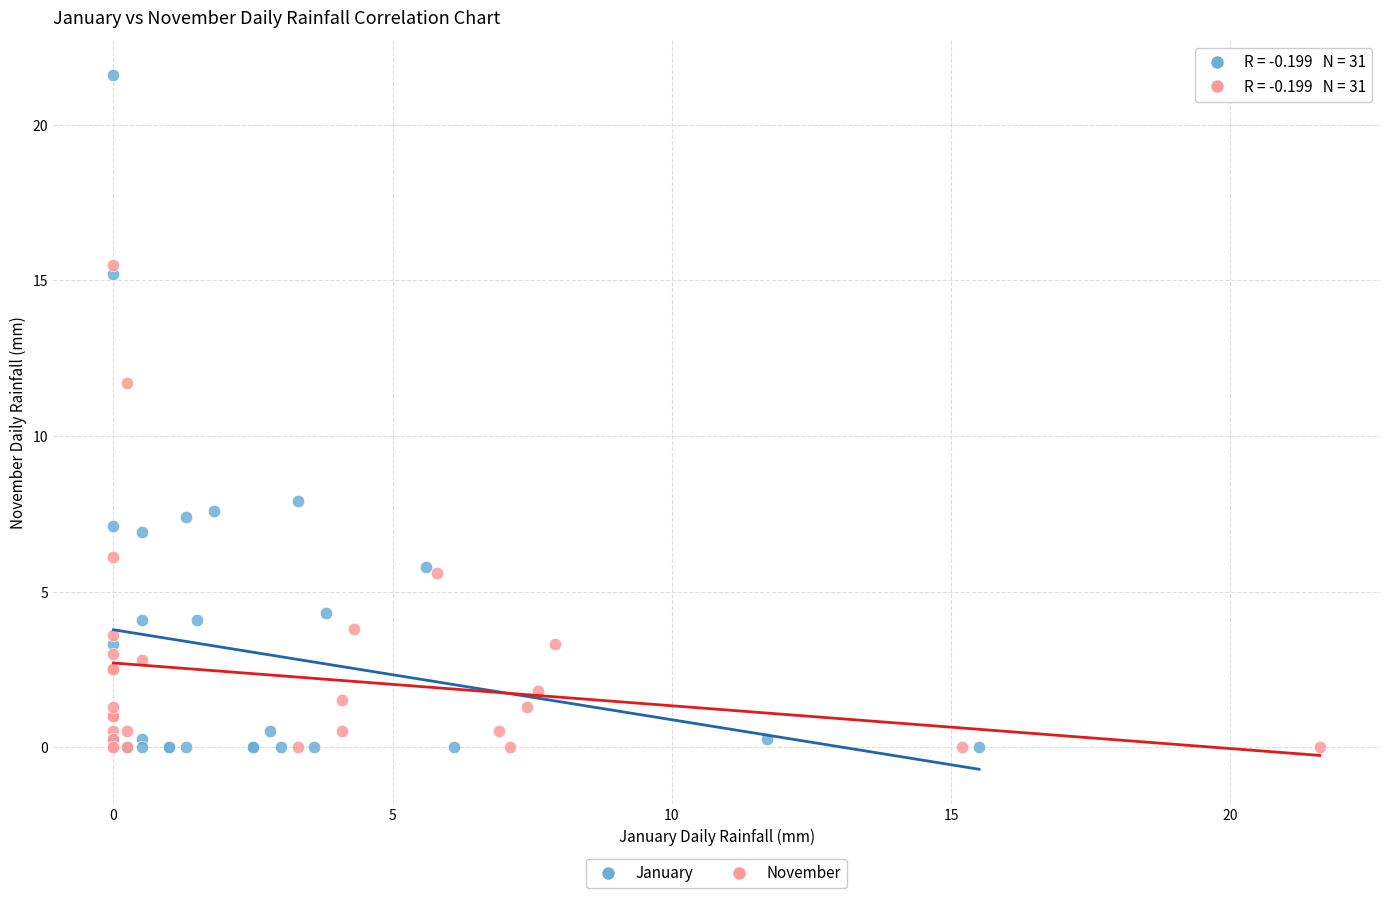

Which series reaches the maximum Y coordinate?

January